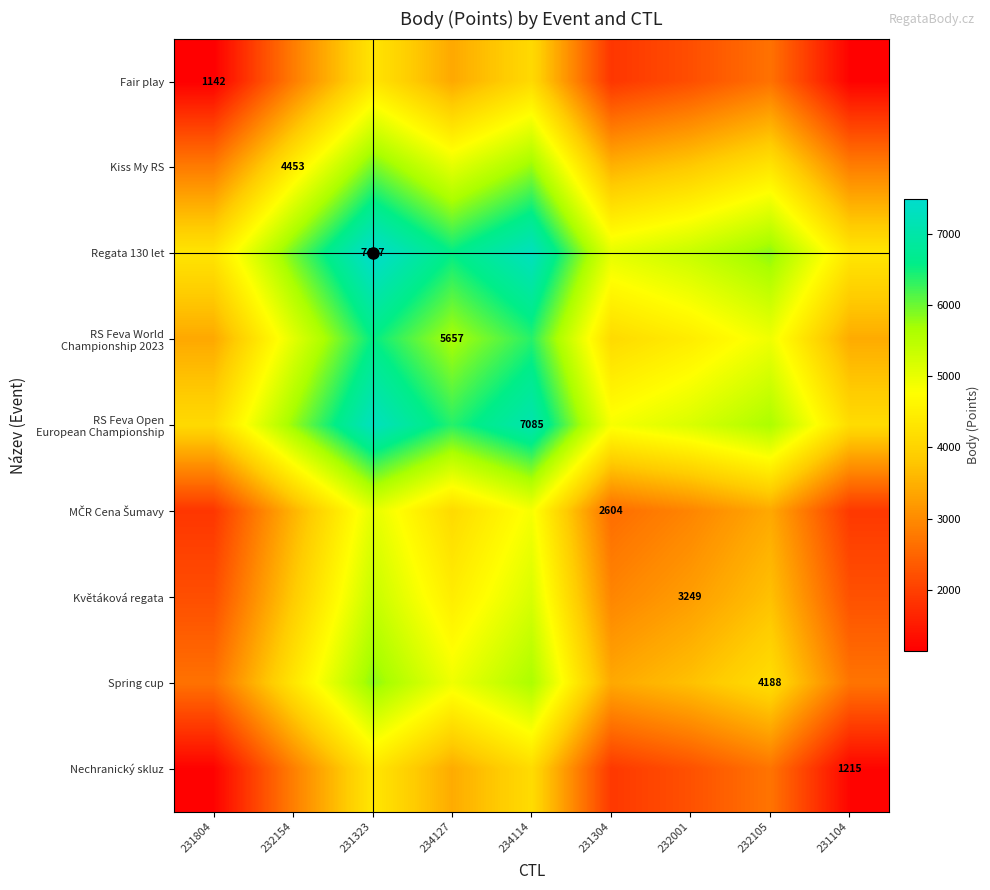

How many distinct data groups are displayed?

9